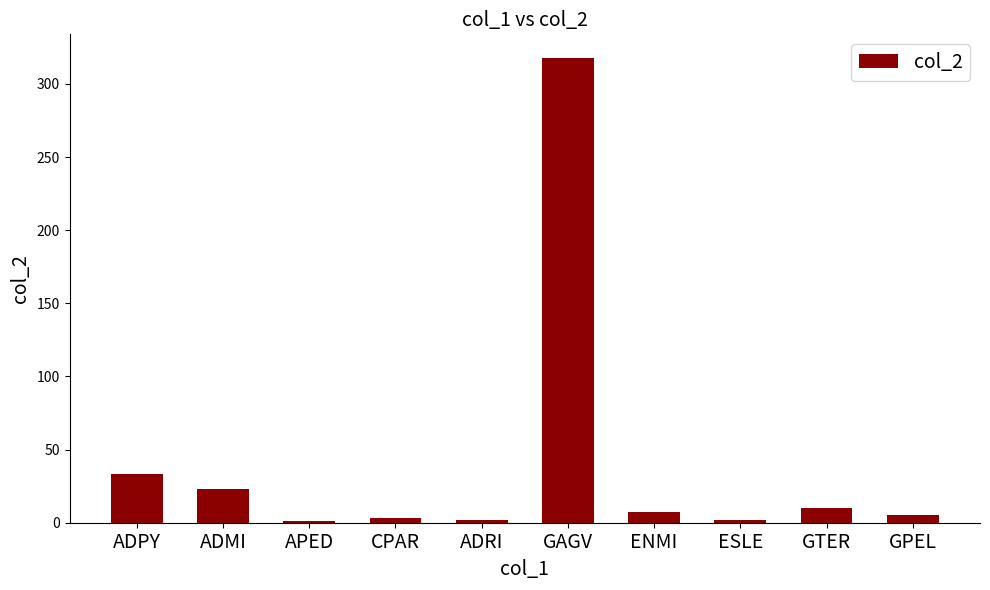

Which category has the highest value across all series?

GAGV